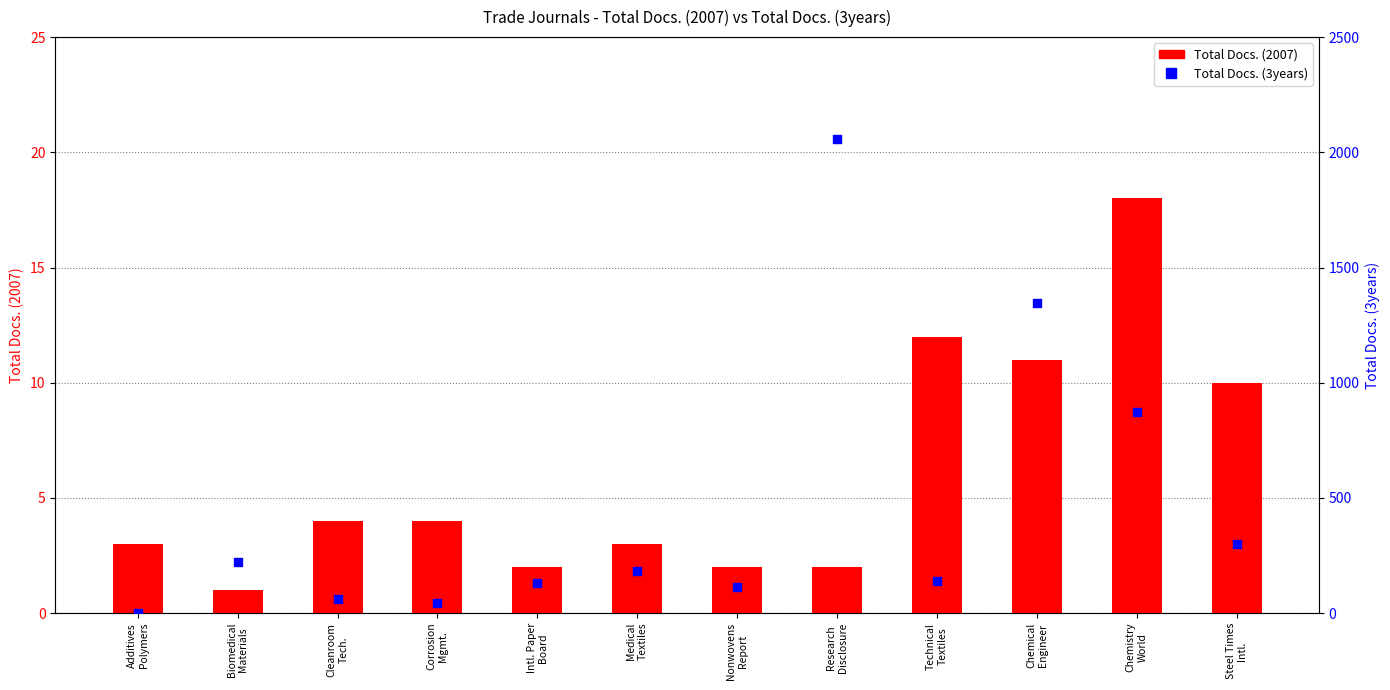

Which series reaches the minimum Y coordinate?

Total Docs. (3years)